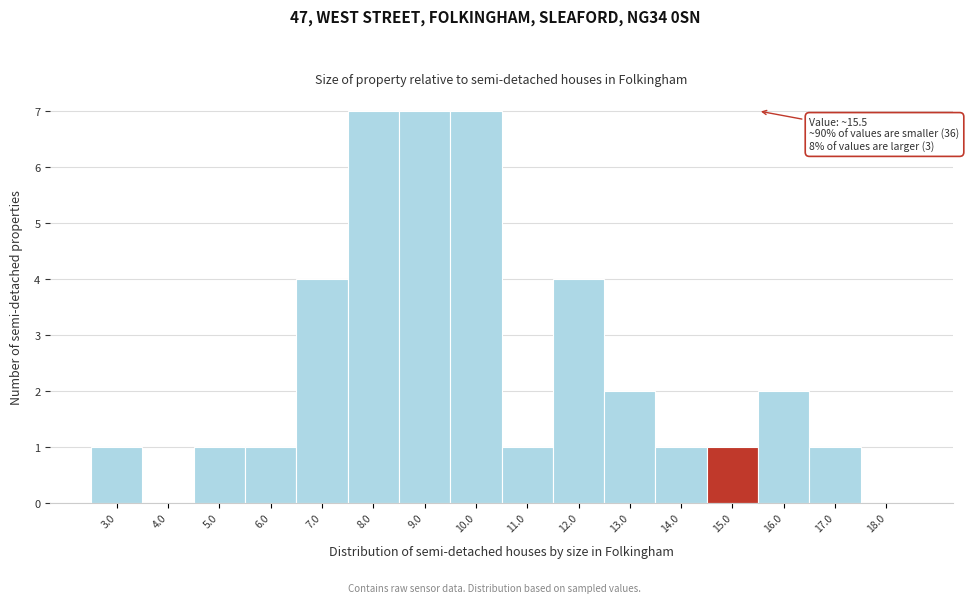

What is the sum of all values?

40